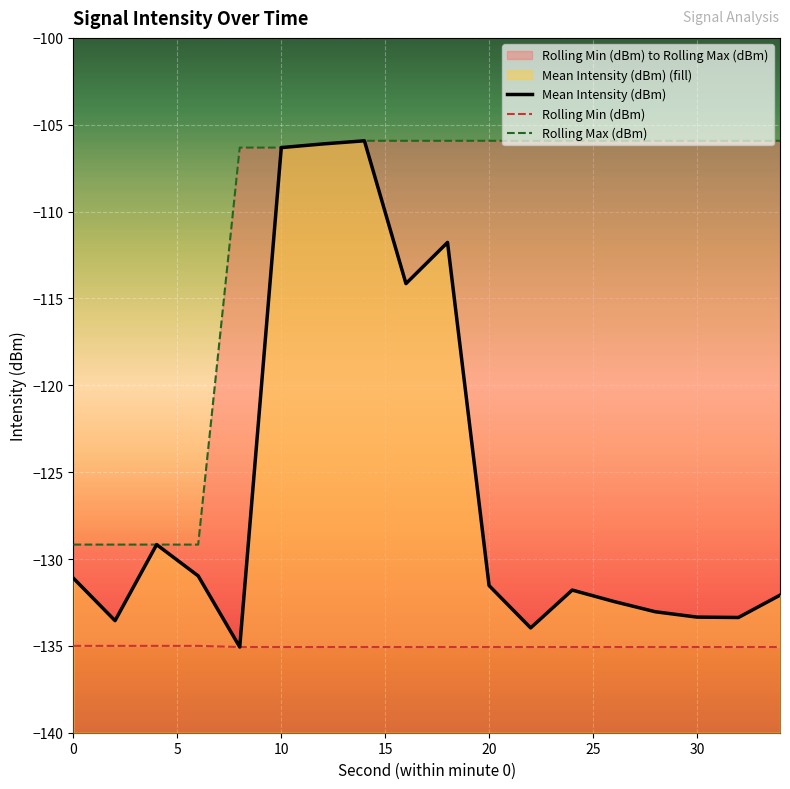

True or false: Rolling Max (dBm) and Rolling Min (dBm) cross at least once.

False